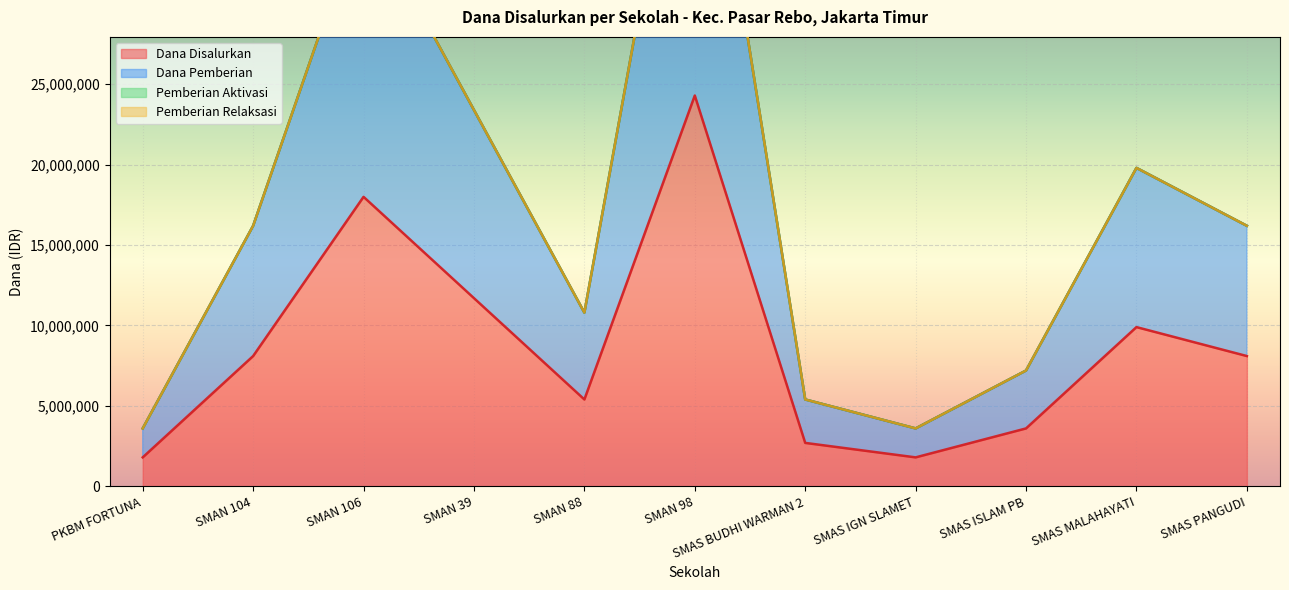

Reading left to right, what are all the values shown in this chart?

Dana Disalurkan: 1800000	8100000	18000000	11700000	5400000	24300000	2700000	1800000	3600000	9900000	8100000
Dana Pemberian: 3600000	16200000	36000000	23400000	10800000	48600000	5400000	3600000	7200000	19800000	16200000